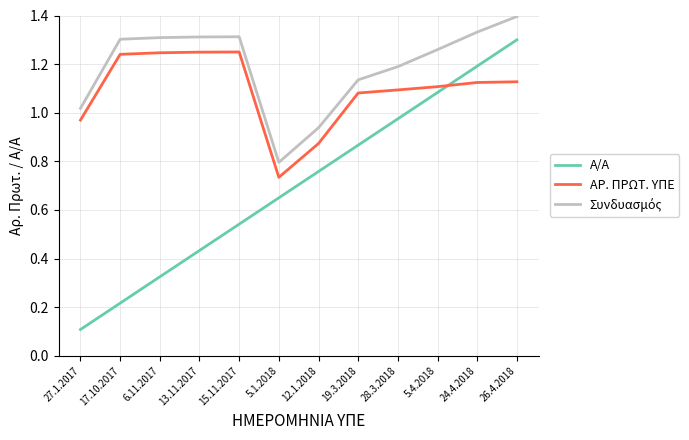

Count the number of data series in this chart.

3